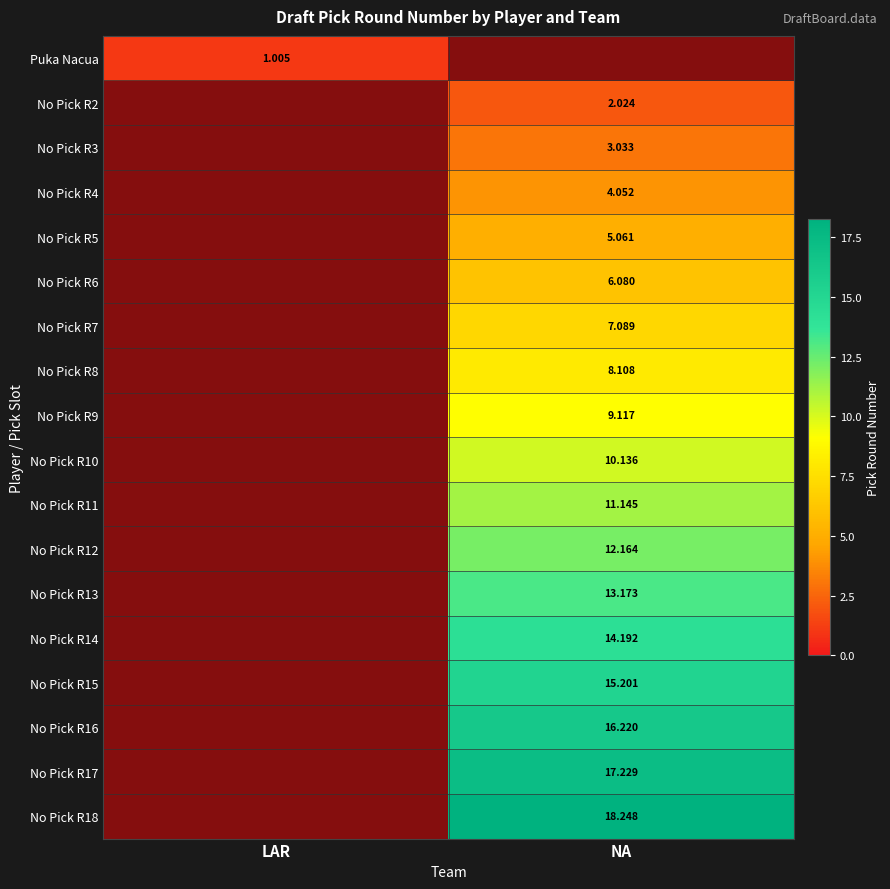

Between NA and LAR, which is larger?

LAR